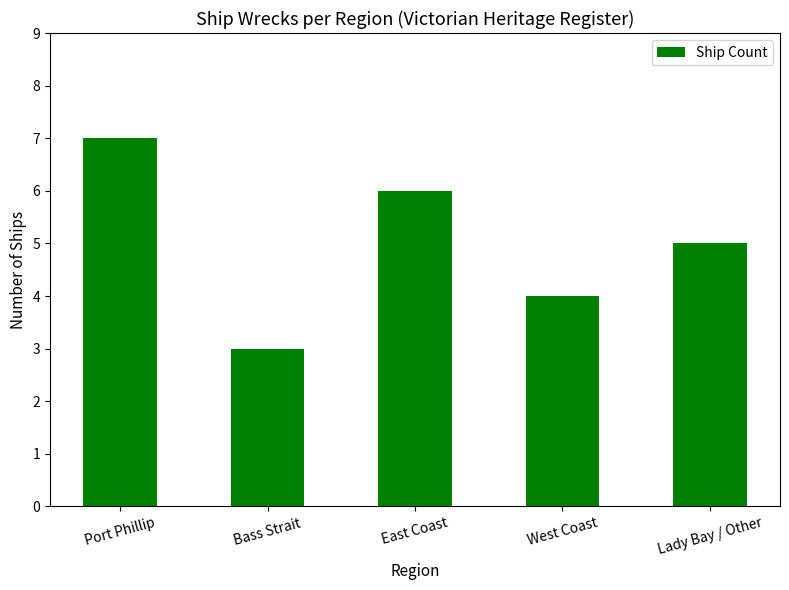

What is the sum of all values?

25